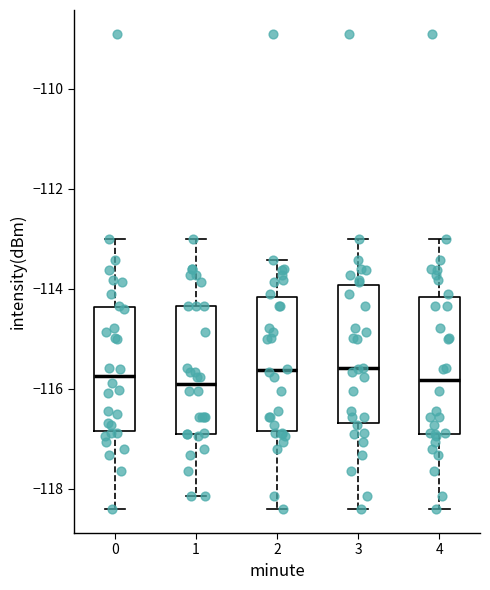

Where does the lower whisker of the box at x = 4 end on the y-axis? The values are not printed on the chart, so give them approximately, as read against the axis.

-118.4